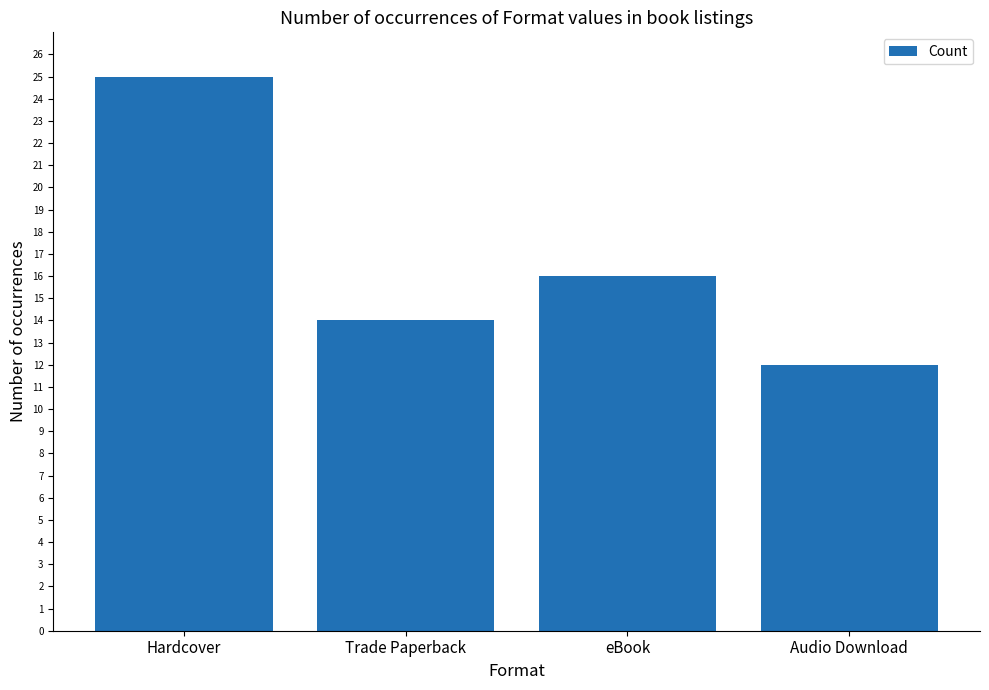

List the labels in order of value, largest first.

Hardcover, eBook, Trade Paperback, Audio Download